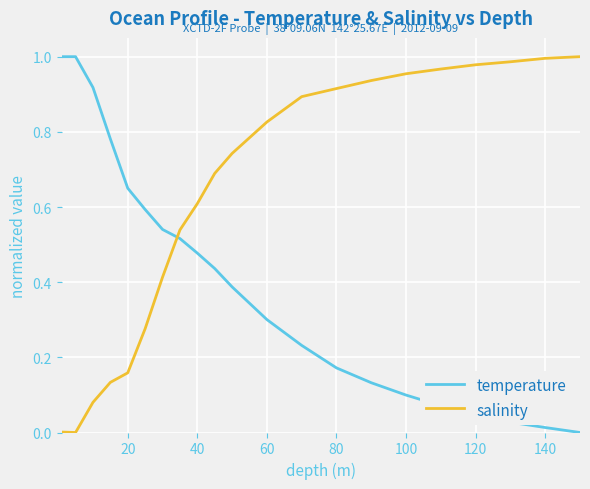

How many times do salinity and temperature cross each other?

1